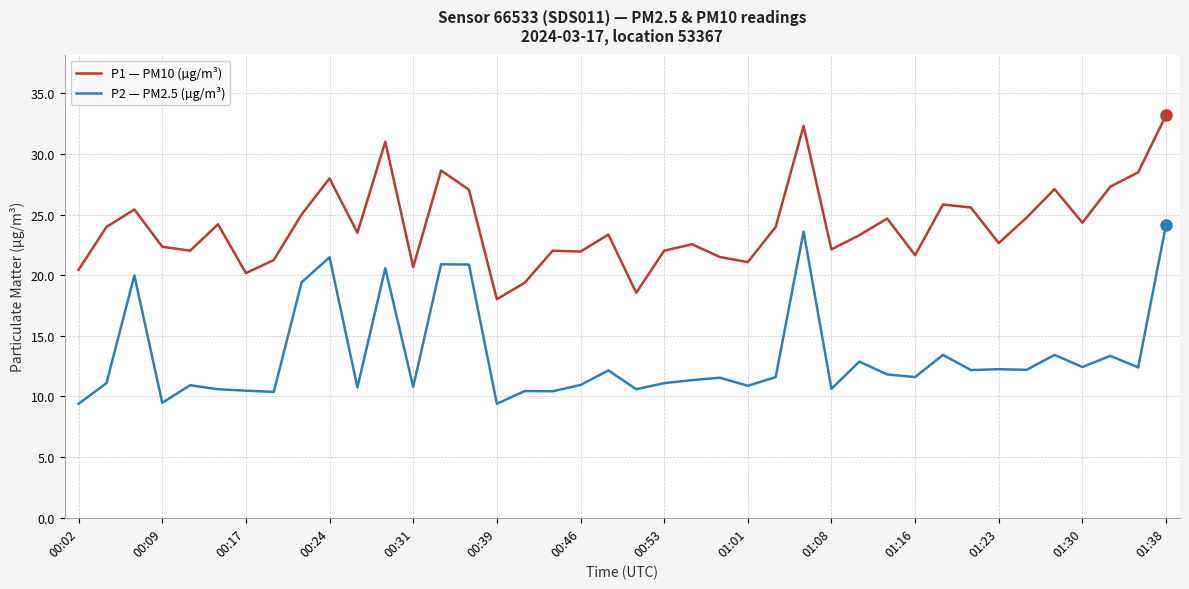

Rank the series by their average value, from lowest to highest.

P2 — PM2.5 (µg/m³), P1 — PM10 (µg/m³)